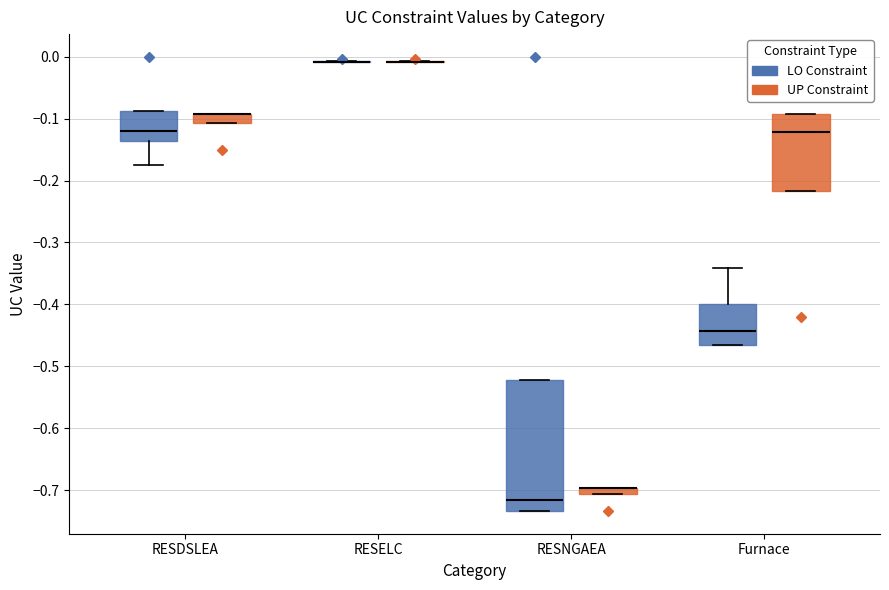

Comparing the boxes themselves (not the whiskers), which one is the tallest?

RESNGAEA (LO Constraint)